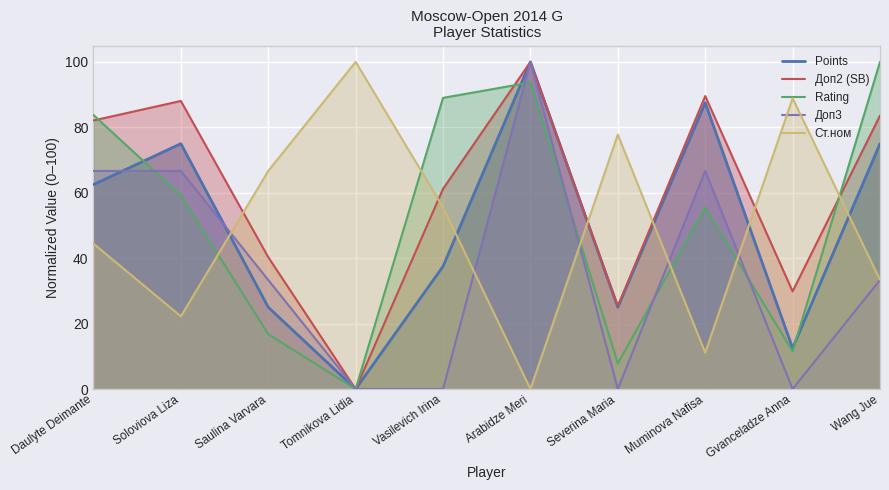

How many lines are shown in the chart?

5